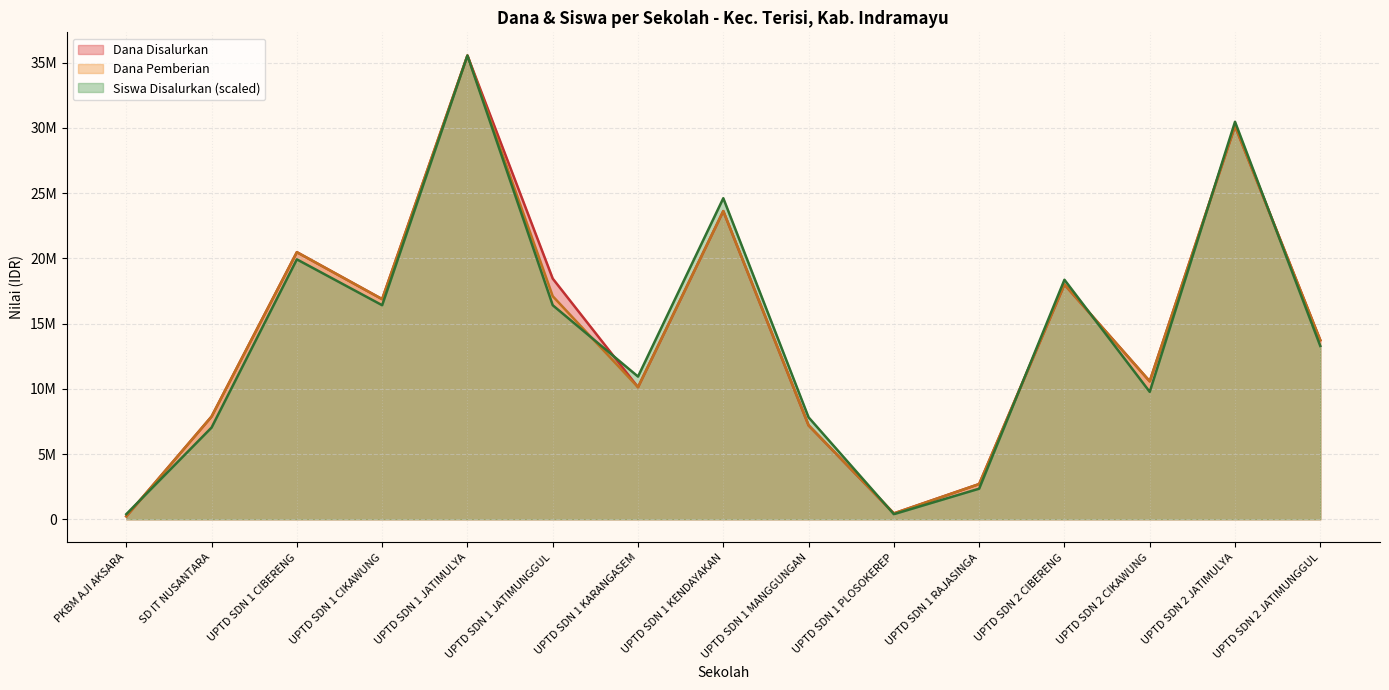

Does the chart display data point markers on the line(s)?

No